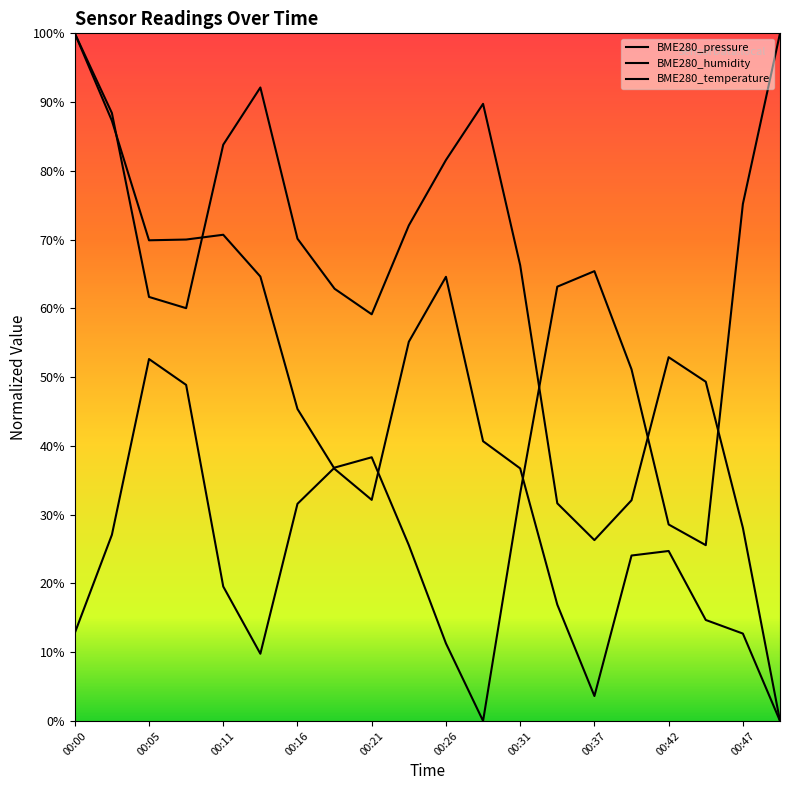

What is the total value across all series at 00:37?

1.0